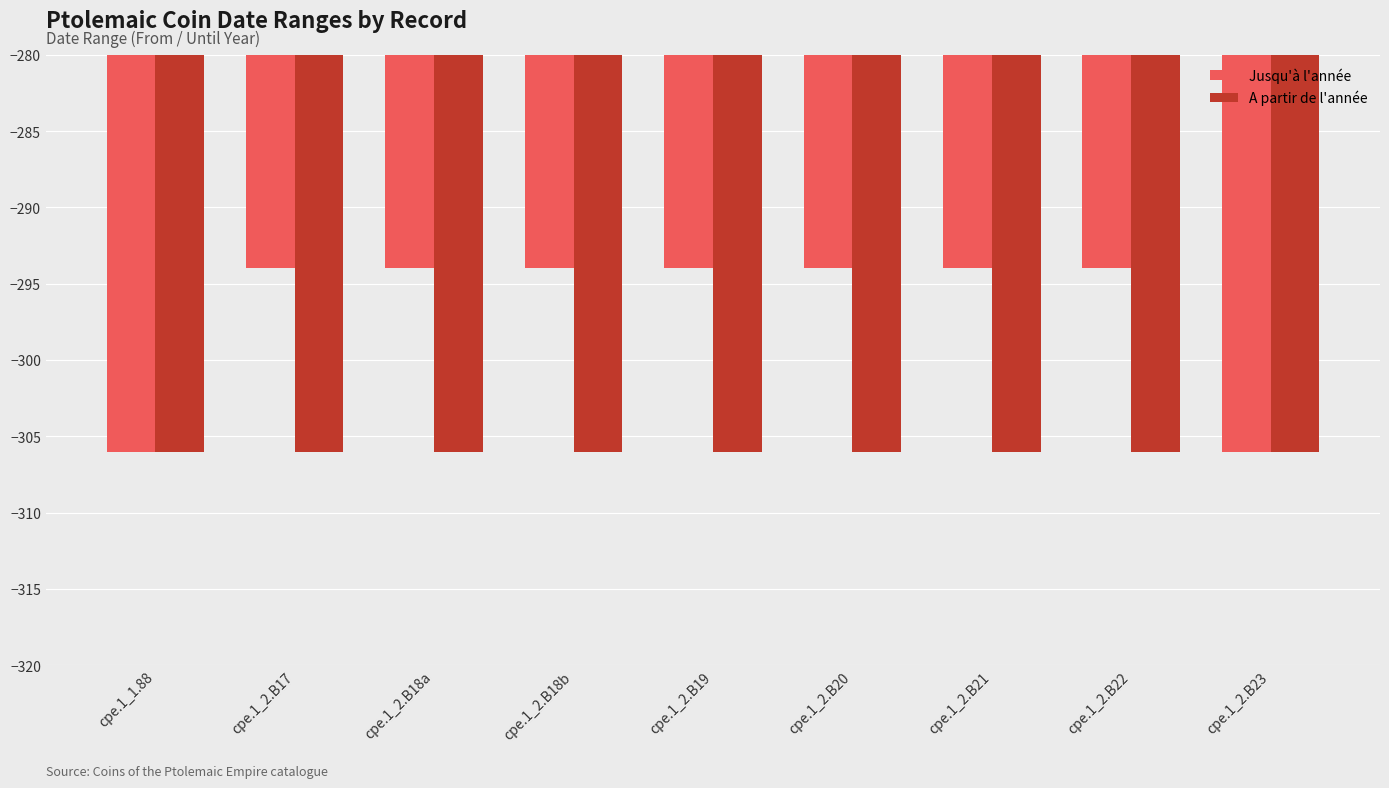

How many bars are there in total?

18